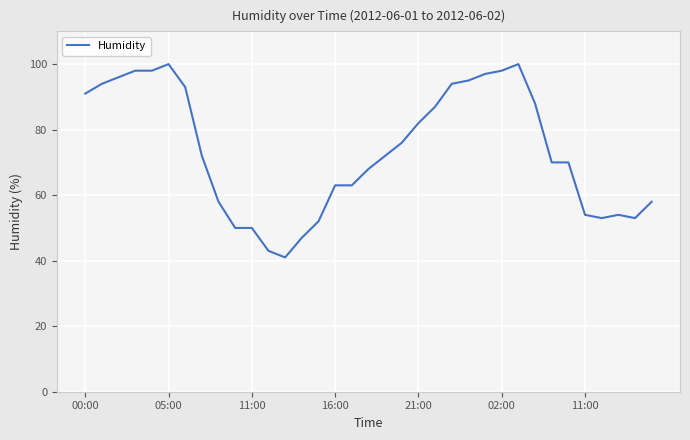

What is the minimum value shown in the chart?

41